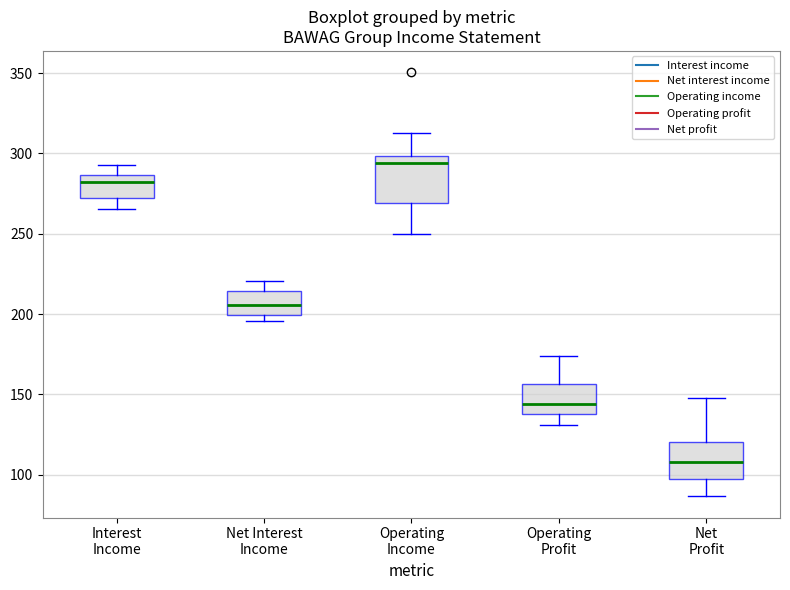

Which box is the tallest, from its lower edge to its upper edge?

Operating Income